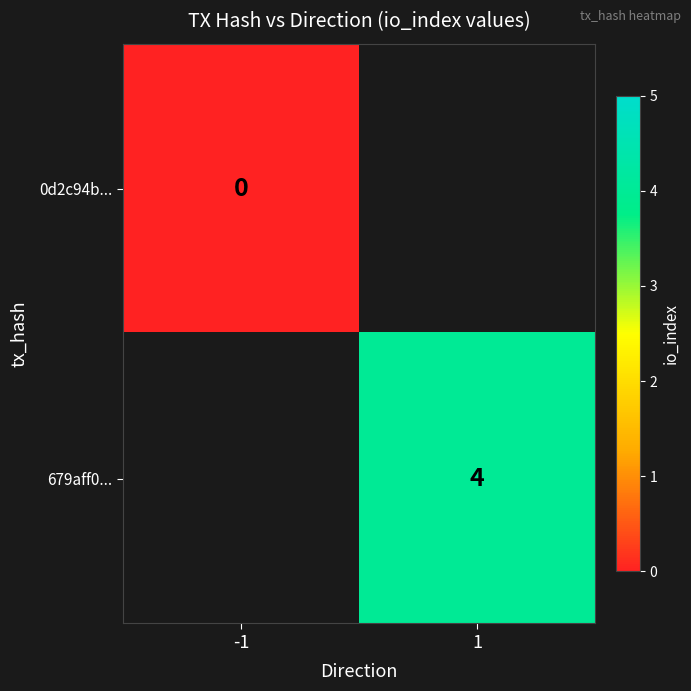

True or false: 679aff0... has a value of 2 at 1.

False